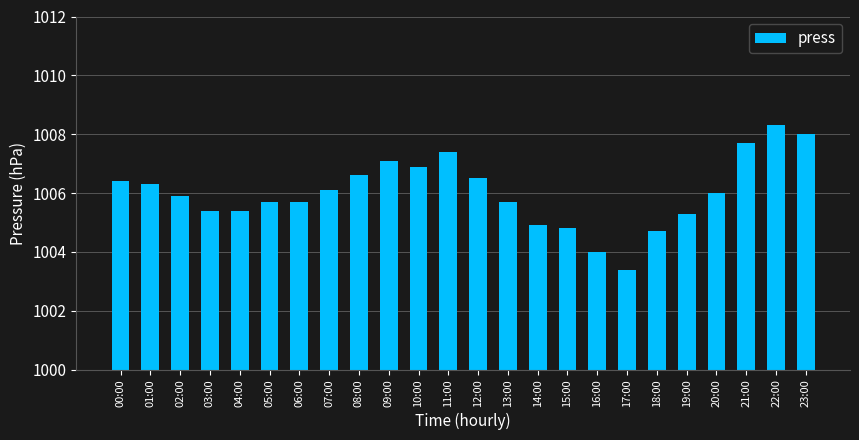

What is the difference between the second highest and minimum values?

4.6